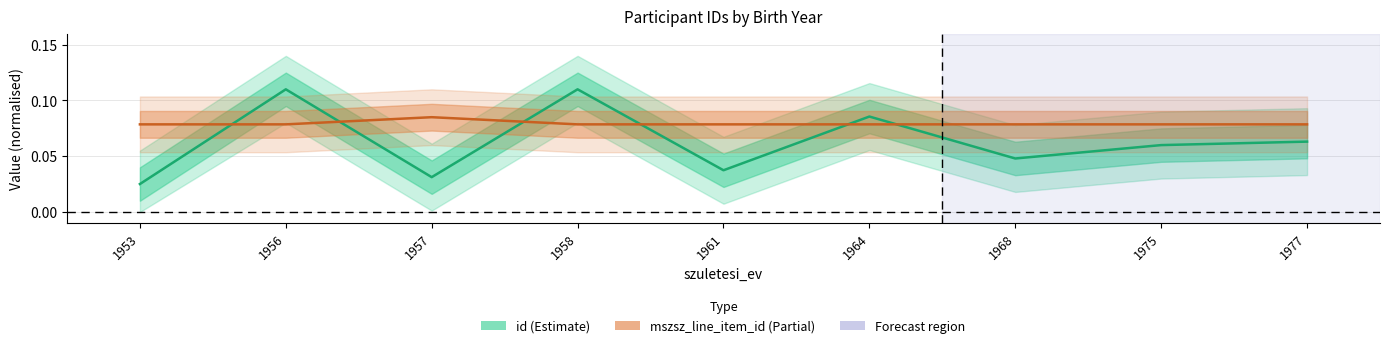

What is the sum of the mszsz_line_item_id values at 1964 and 1958?

0.2